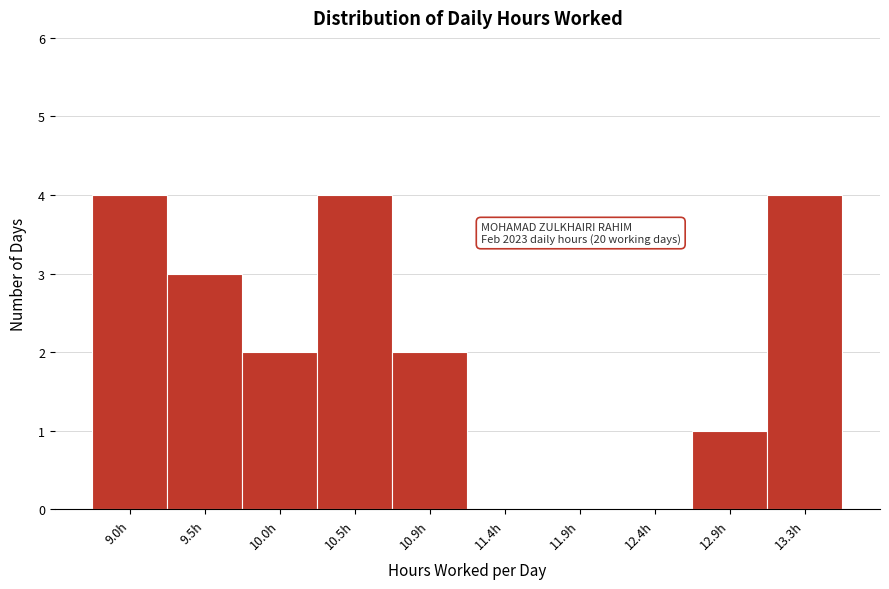

Reading left to right, transcribe all the data shown in this chart.

9.0h=4	9.5h=3	10.0h=2	10.5h=4	10.9h=2	11.4h=0	11.9h=0	12.4h=0	12.9h=1	13.3h=4